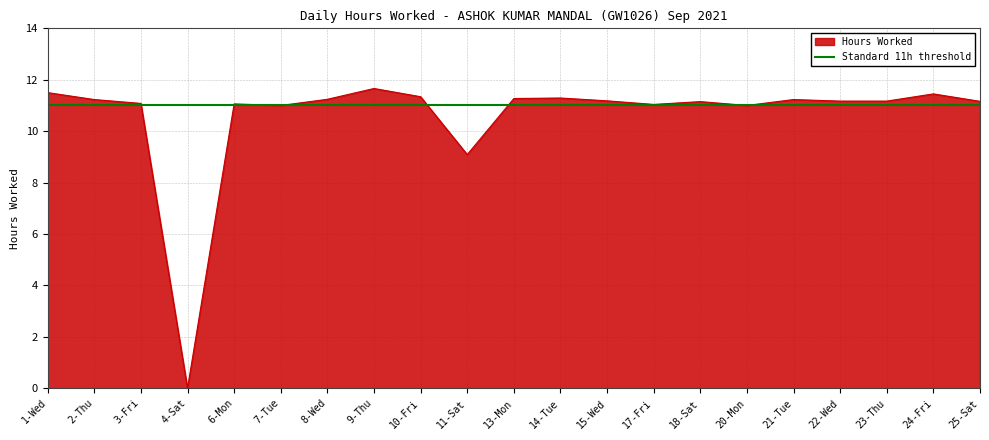

What value does the Hours Worked series have at 1-Wed?

11.5